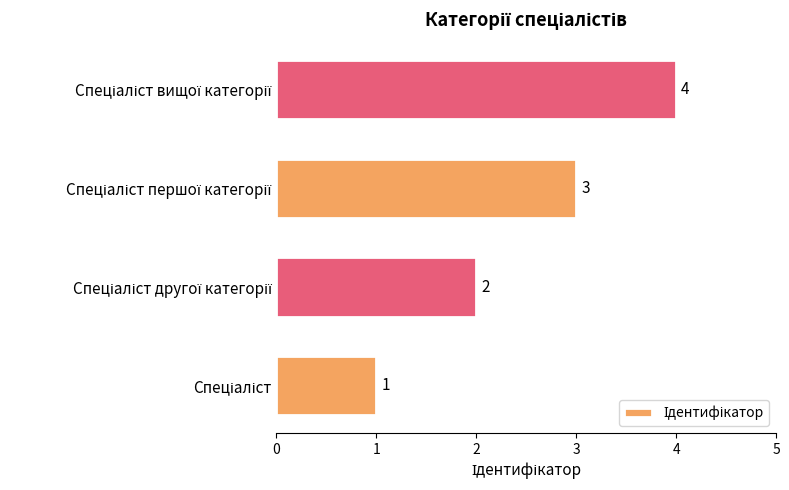

What is the difference between the maximum and minimum values?

3